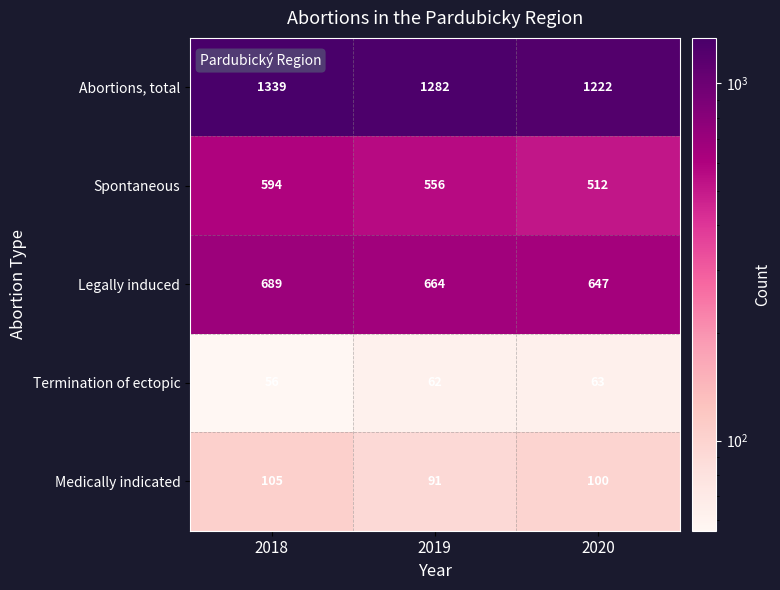

What is the sum of all Abortions, total values?

3843